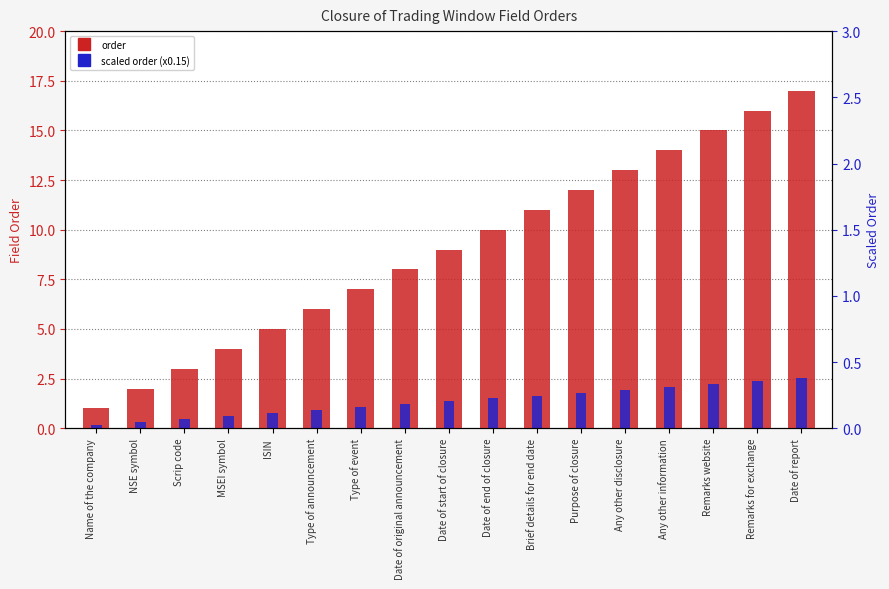

Which category has the lowest value across all series?

Name of the company